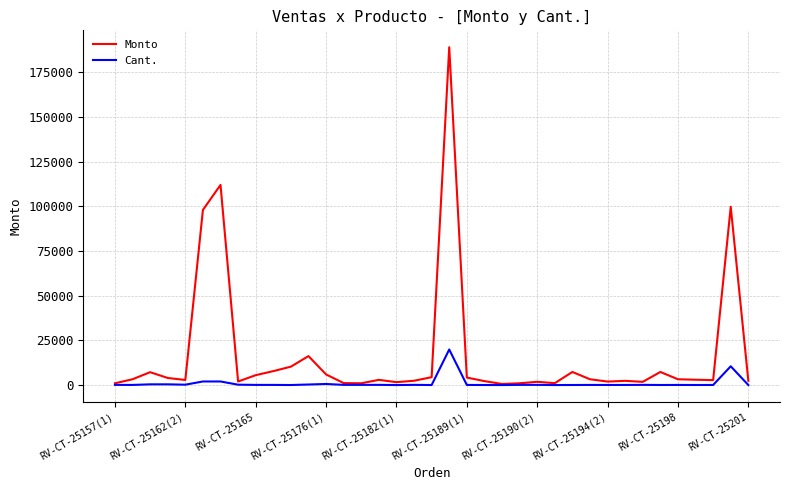

What is the difference between the second highest and minimum values in the Cant. series?

10499.0